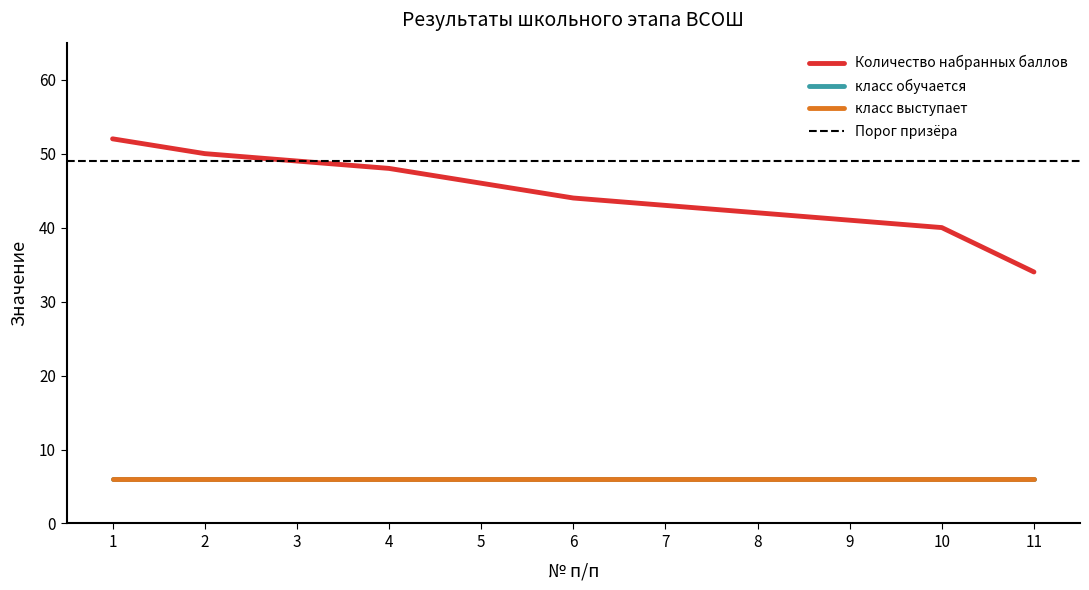

What is the spread (max minus min) of values at 11?

28